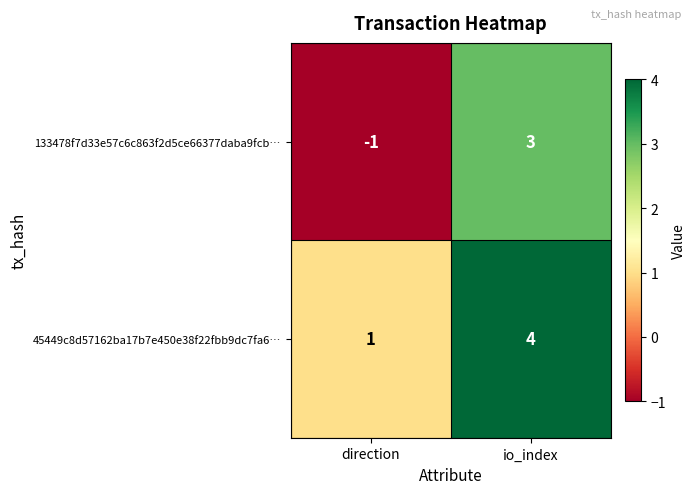

What value does the 133478f7d33e57c6c863f2d5ce66377daba9fcb… series have at io_index?

3